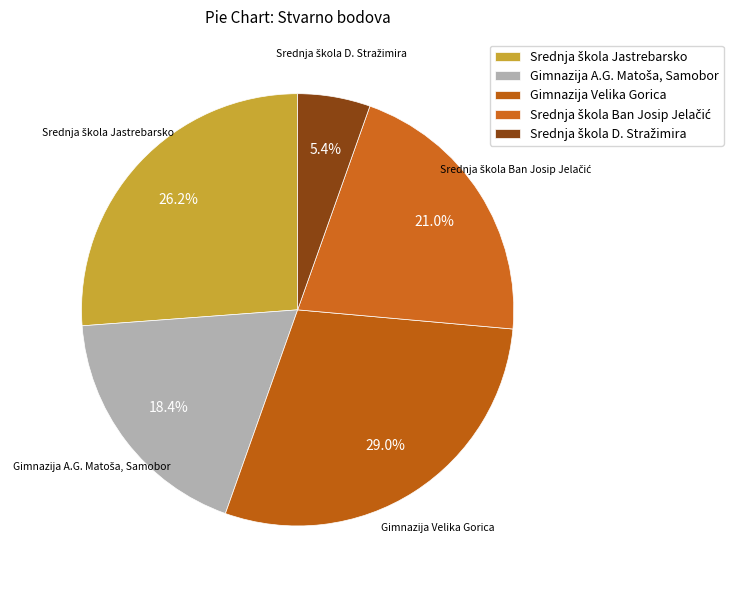

What percentage is NOT represented by Gimnazija Velika Gorica?

71.0%